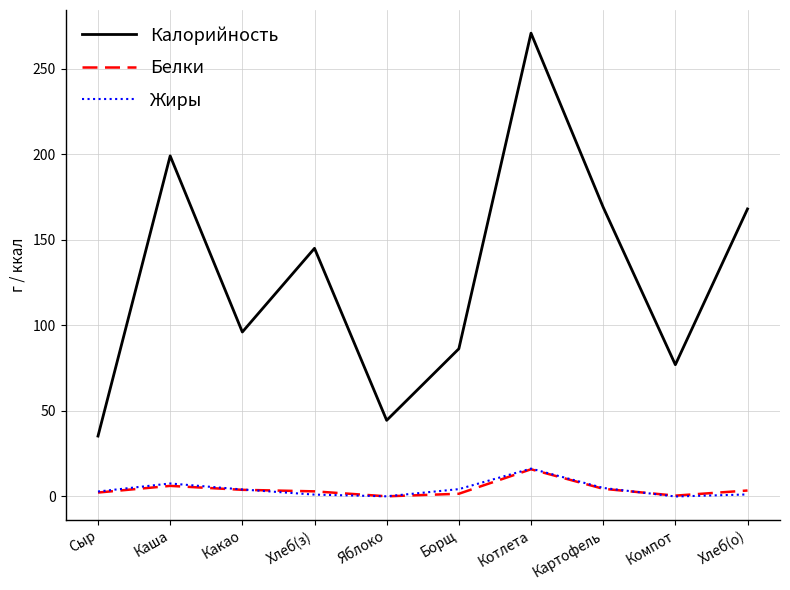

What are all the series names shown in the legend?

Калорийность, Белки, Жиры